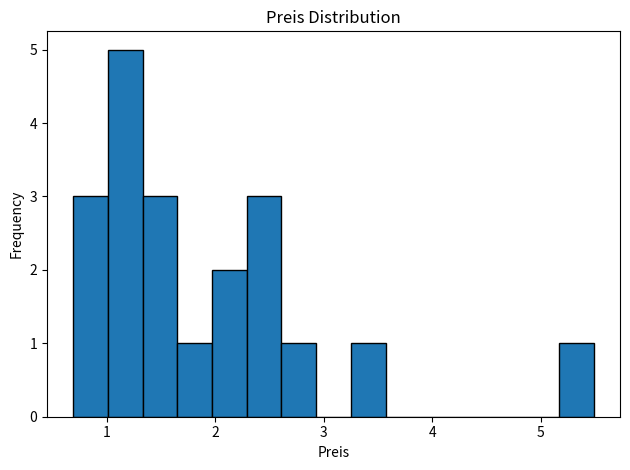

Around what value on the x-axis is the tallest bar? Give the approximate position of its centre, as read against the axis.

1.2